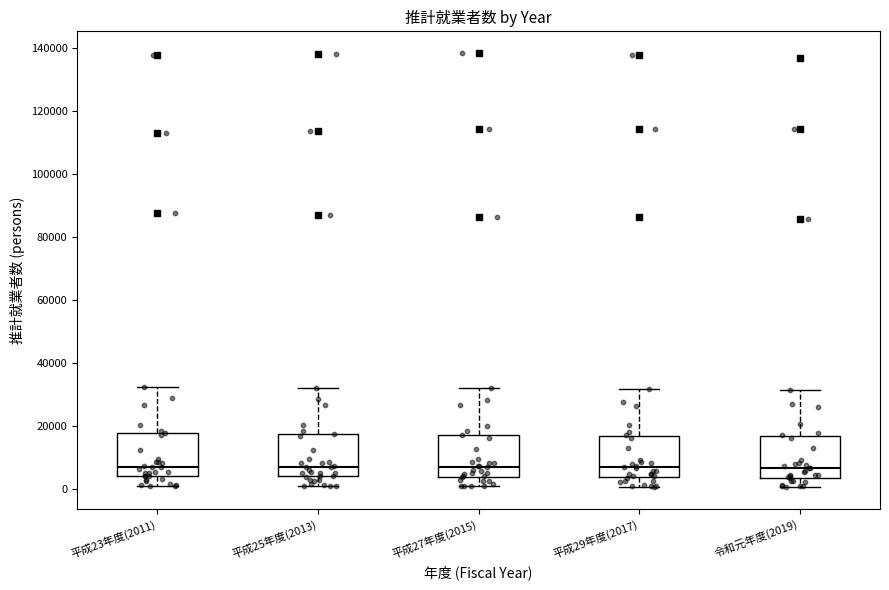

Reading left to right, transcribe this box plot: for each box, give where its median line is, the range the box spans, and where its two whiskers end, as read against the y-axis. The values are not printed on the chart, so give them approximately, as read against the axis.

平成23年度(2011): median 6000, box 4000 to 18000, whiskers 0 to 32000
平成25年度(2013): median 8000, box 4000 to 18000, whiskers 0 to 32000
平成27年度(2015): median 8000, box 4000 to 18000, whiskers 0 to 32000
平成29年度(2017): median 6000, box 4000 to 18000, whiskers 0 to 32000
令和元年度(2019): median 6000, box 4000 to 16000, whiskers 0 to 32000